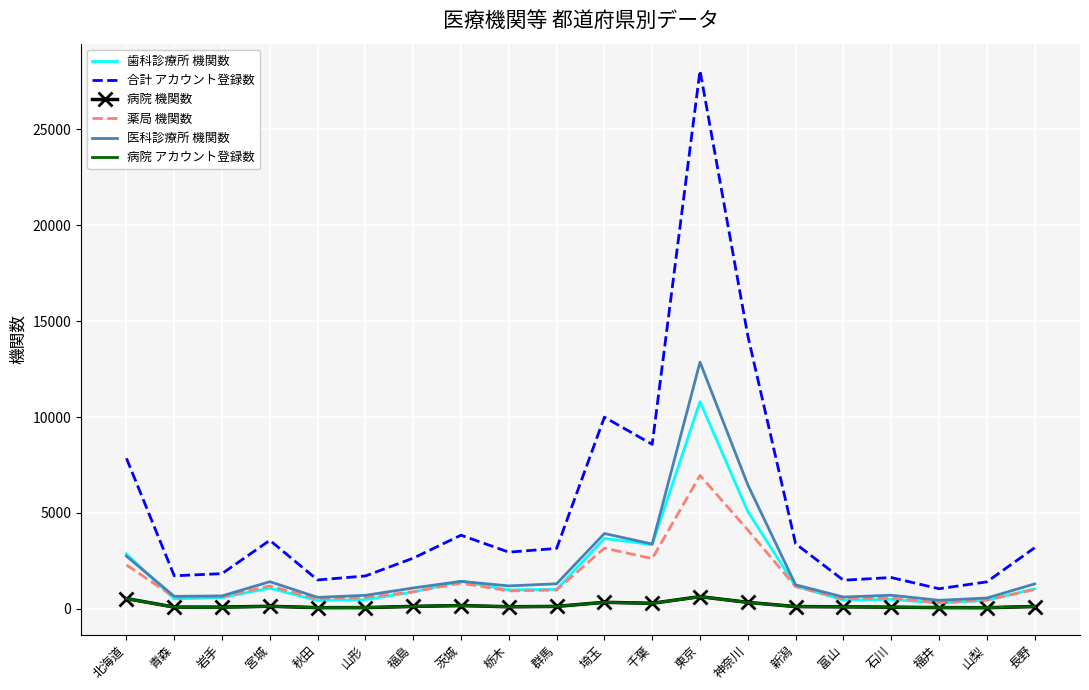

At how many categories does at least one series exceed 14457?

1